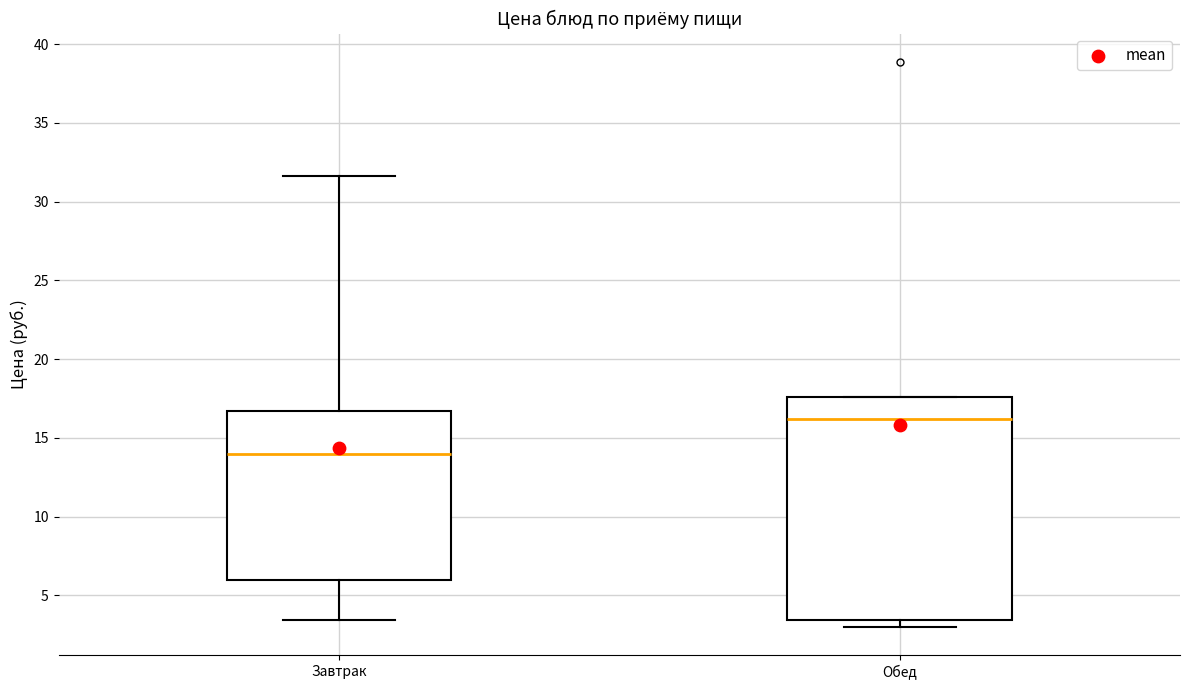

Reading left to right, read every box against the y-axis: the position of its median line, the range the box covers, and the ends of its whiskers. The values are not printed on the chart, so give them approximately, as read against the axis.

Завтрак: median 14.0, box 6.0 to 16.5, whiskers 3.5 to 31.5
Обед: median 16.0, box 3.5 to 17.5, whiskers 3.0 to 17.5